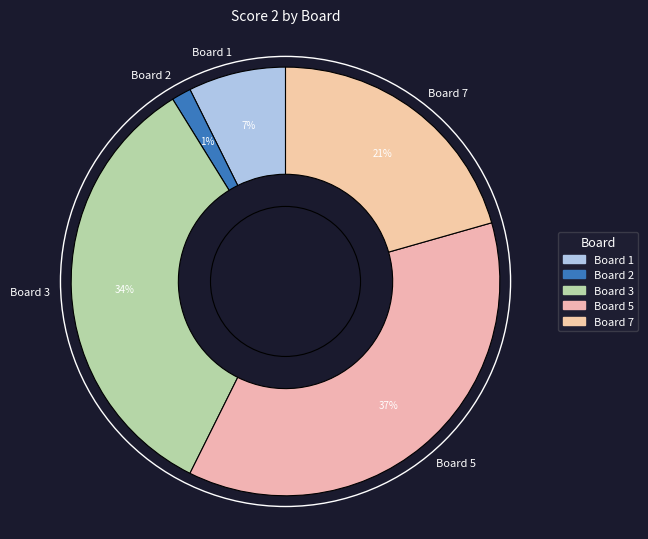

To the nearest percent, what percentage of the pie is Board 3?

34%